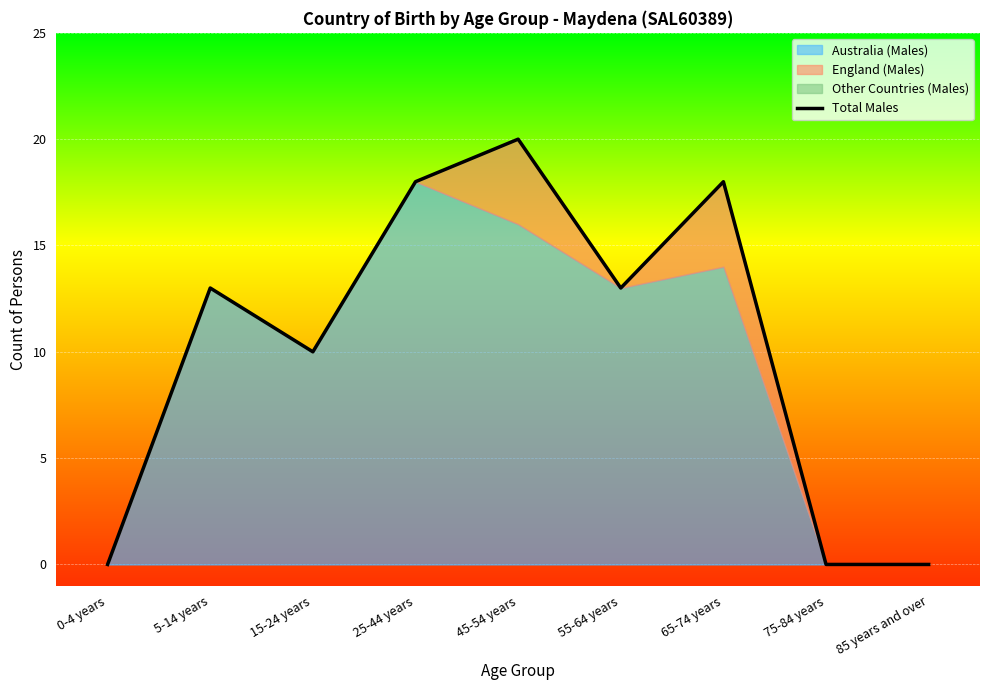

What is the label of the 4th point from the right?

55-64 years